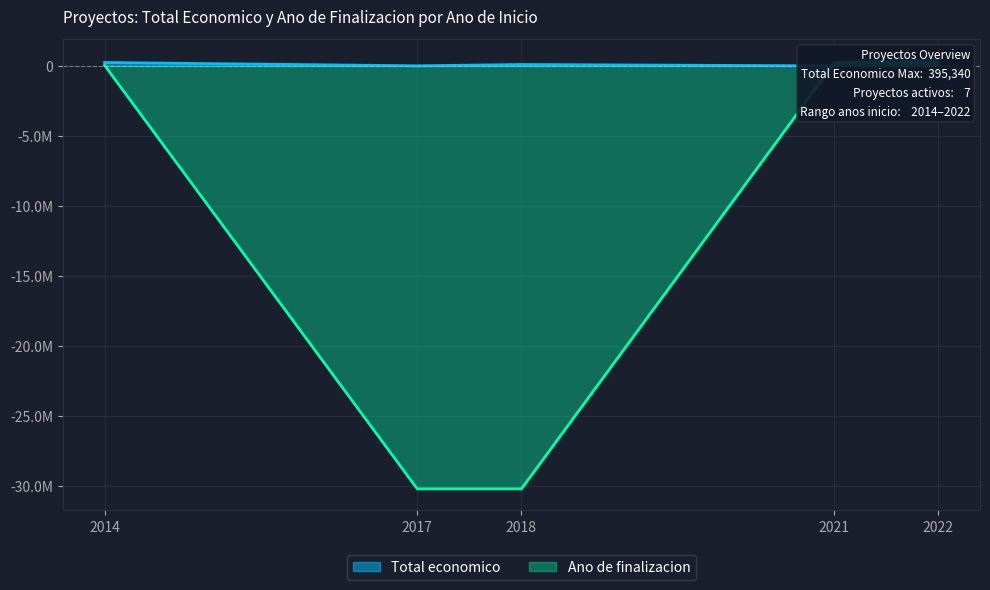

True or false: Ano de finalizacion has more than 1 interior local peaks.

False